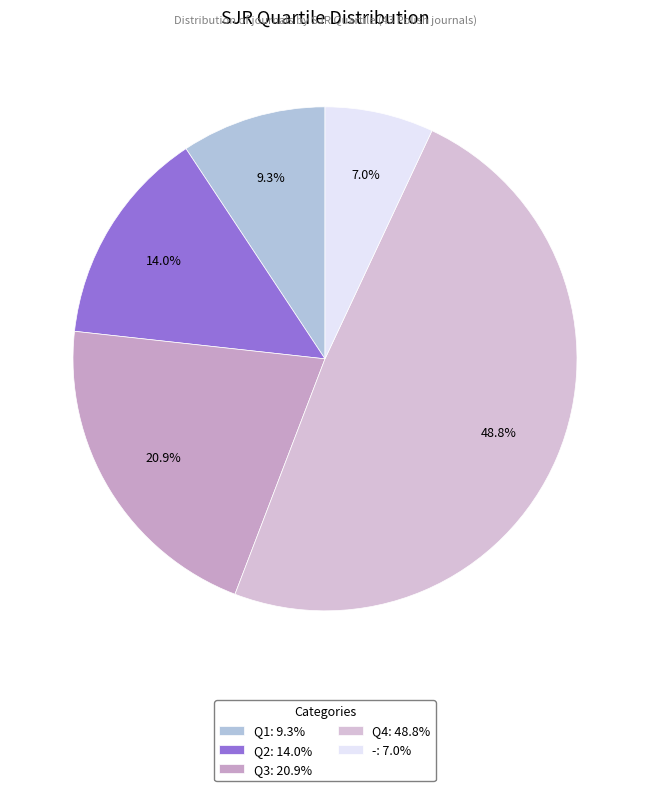

To the nearest percent, what is the average slice percentage?

20%